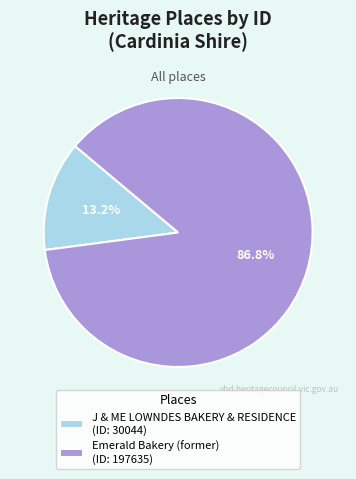

Which has a higher value, J & ME LOWNDES BAKERY & RESIDENCE or Emerald Bakery (former)?

Emerald Bakery (former)